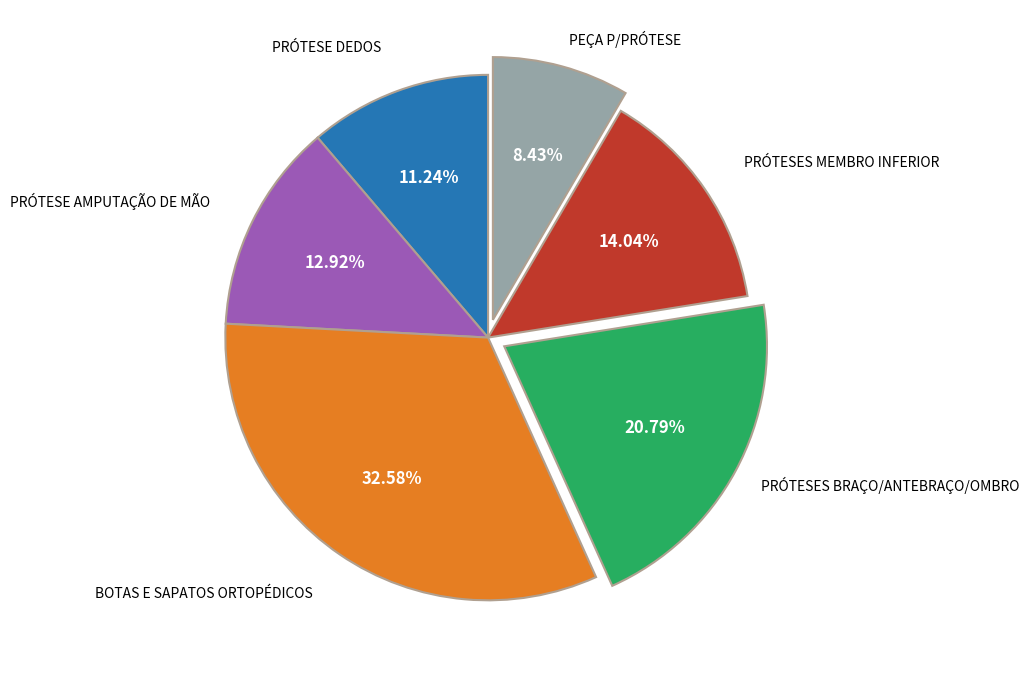

Is there a majority slice in this chart?

No